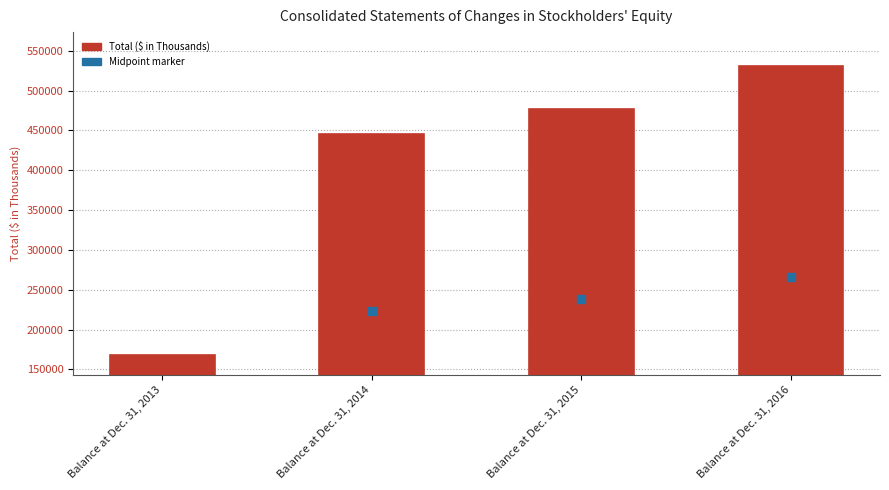

What is the total value across all series at Balance at Dec. 31, 2015?

716016.0